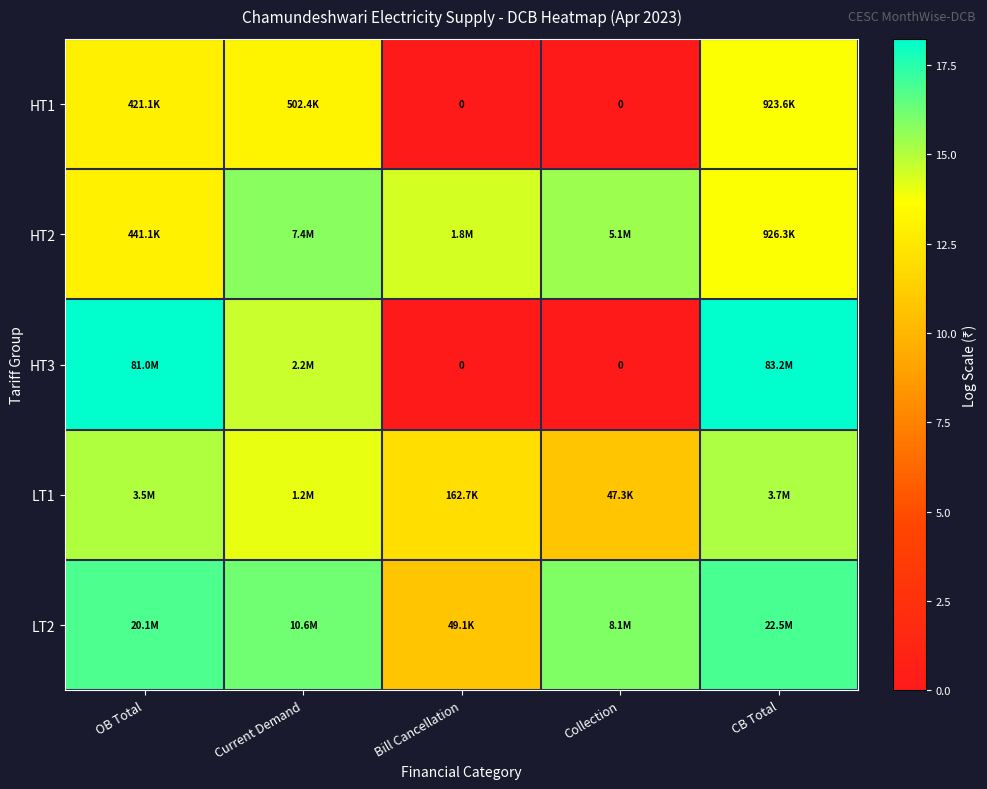

Which category has the highest value across all series?

CB Total